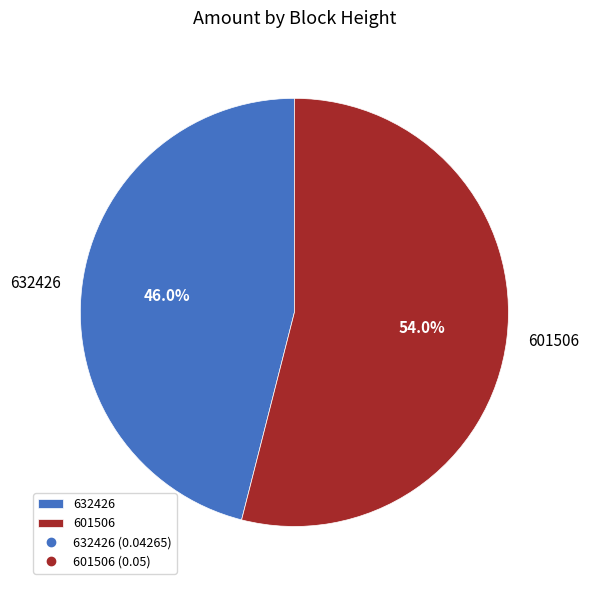

Is there any slice that represents more than half of the pie?

Yes